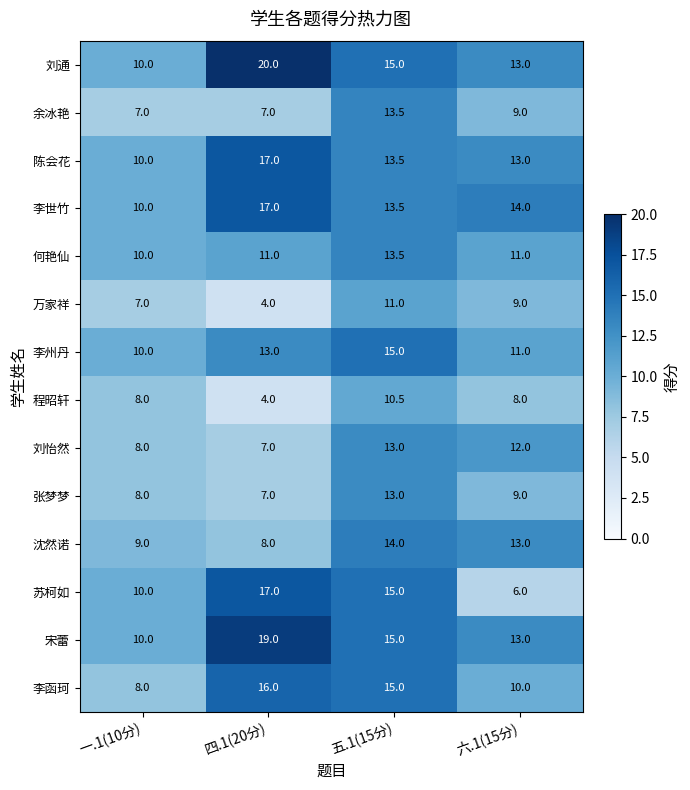

Where is 张梦梦 nearest to the value 10?

六.1(15分)